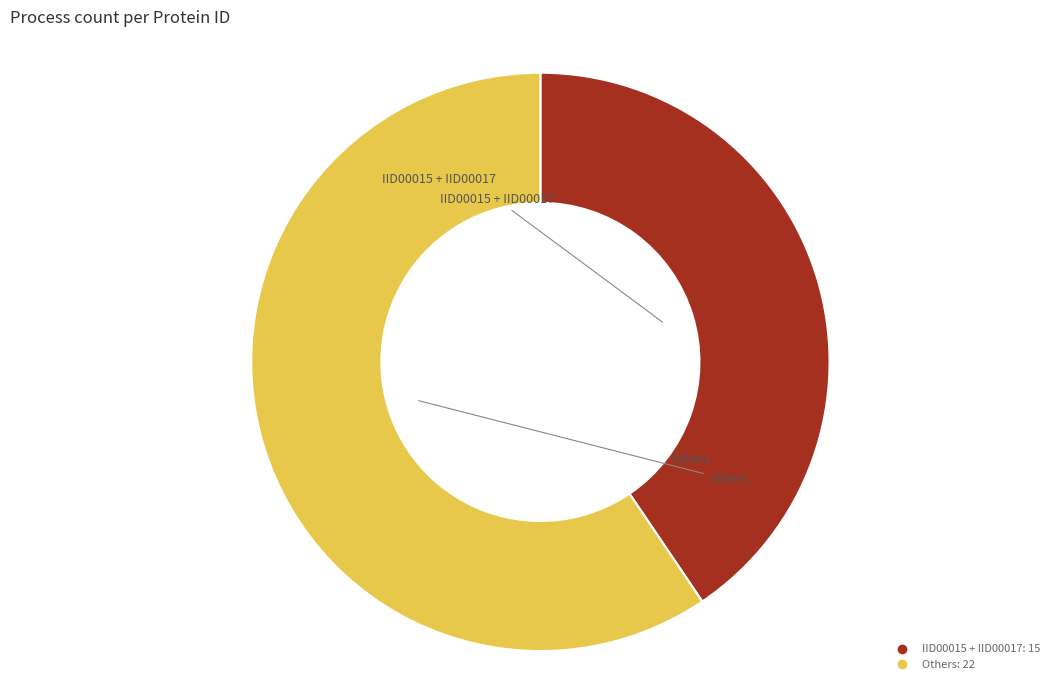

Is there any slice that represents more than half of the pie?

Yes